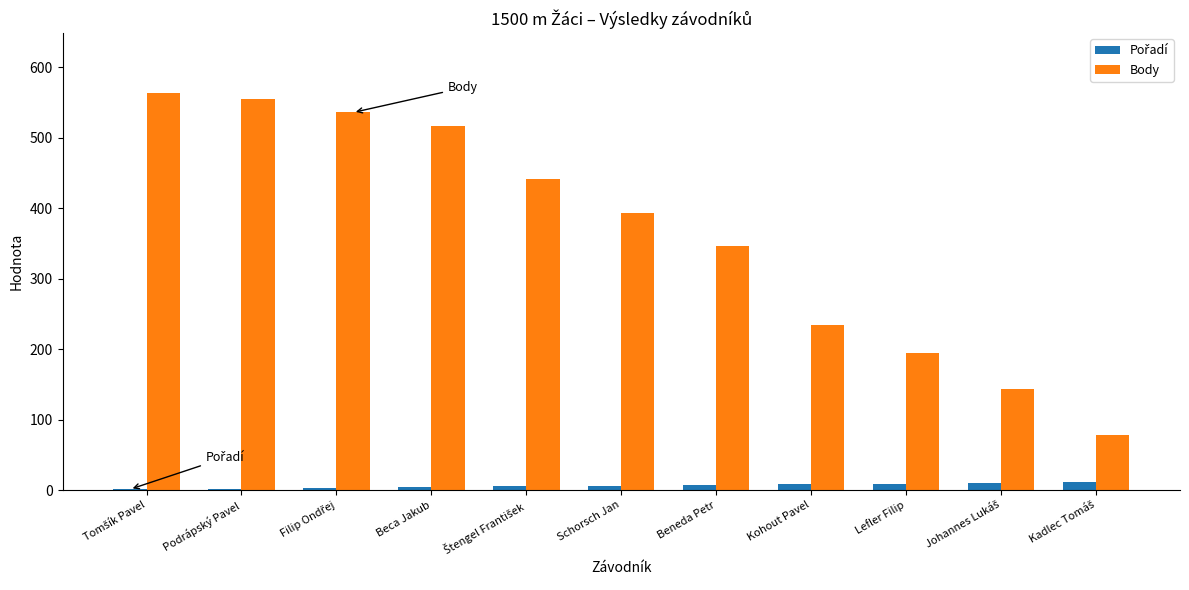

What is the maximum value shown in the chart?

564